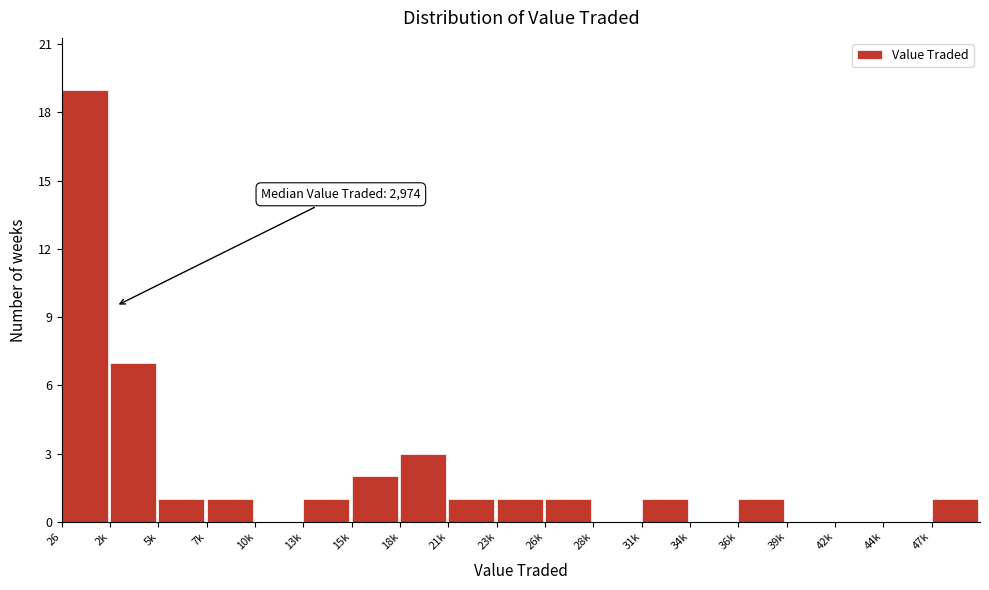

Reading left to right, list all the values displayed in this chart.

26=19	2k=7	5k=1	7k=1	10k=0	13k=1	15k=2	18k=3	21k=1	23k=1	26k=1	28k=0	31k=1	34k=0	36k=1	39k=0	42k=0	44k=0	47k=1